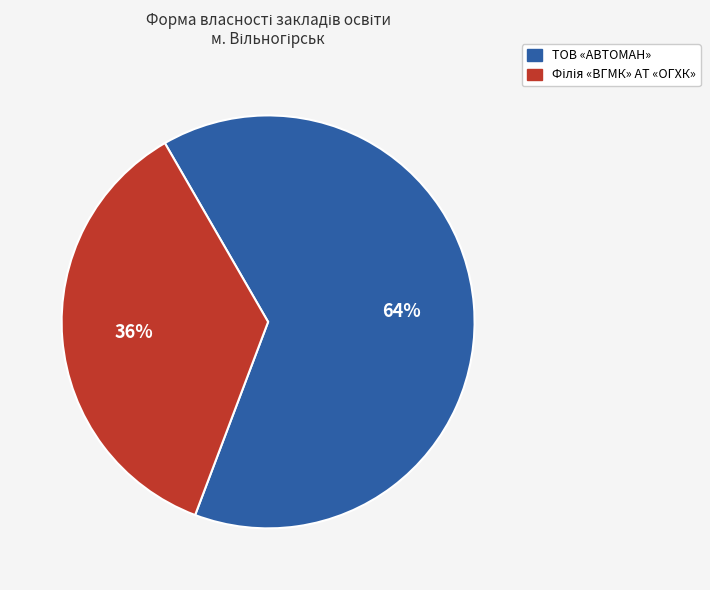

The ТОВ «АВТОМАН» slice represents 64% of the pie. True or false?

True